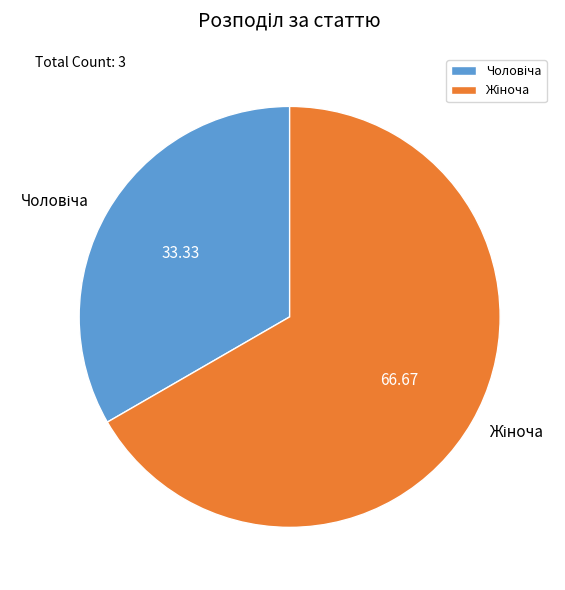

How many segments does this pie chart have?

2